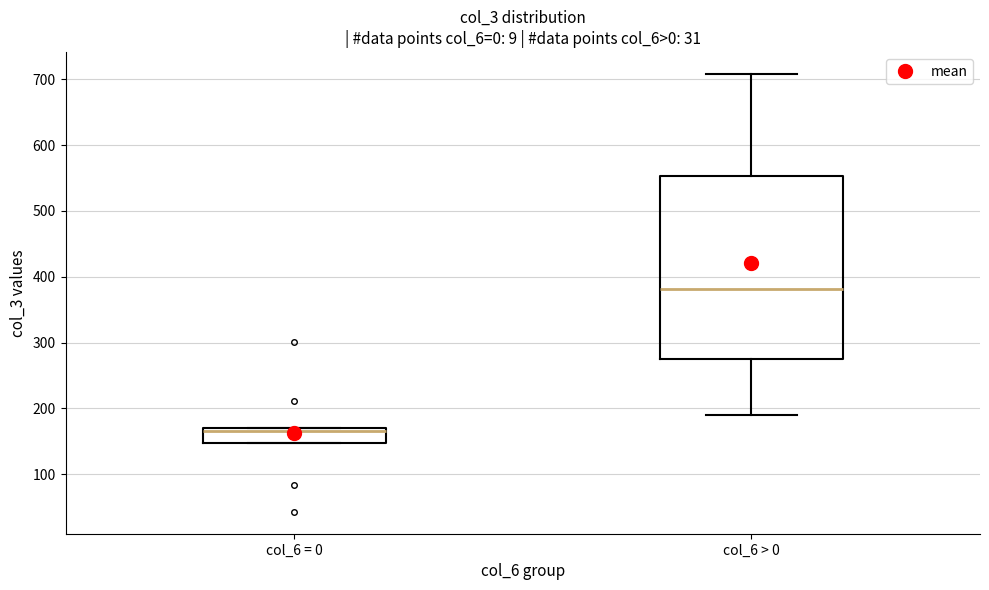

Reading left to right, read every box against the y-axis: the position of its median line, the range the box covers, and the ends of its whiskers. The values are not printed on the chart, so give them approximately, as read against the axis.

col_6 = 0: median 170 (just below the box's upper edge), box 150 to 170, whiskers 150 to 170
col_6 > 0: median 380, box 270 to 550, whiskers 190 to 710